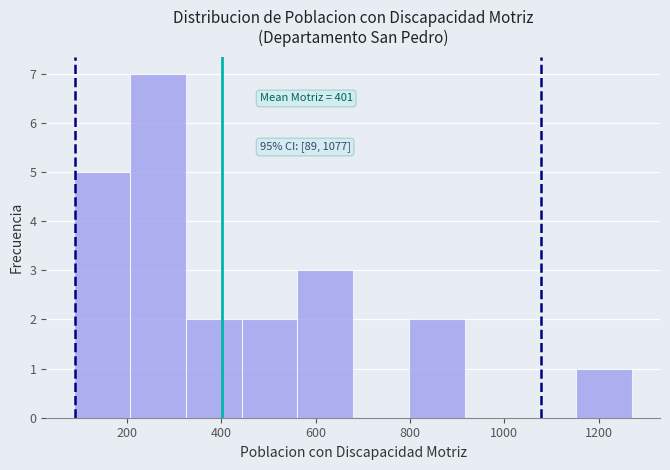

Which range on the x-axis has the tallest bar?

200 to 320